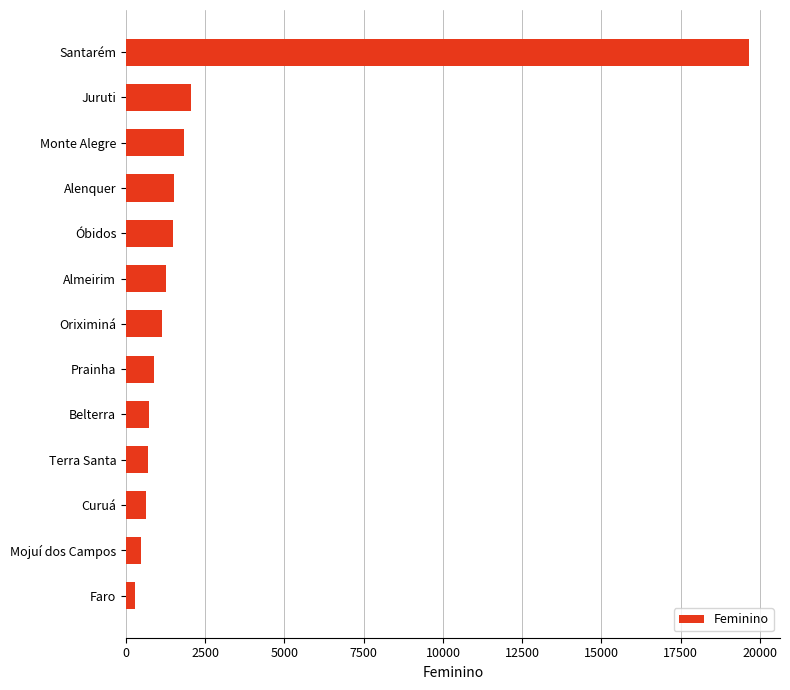

The chart shows a value of 1481 at Óbidos. True or false?

True